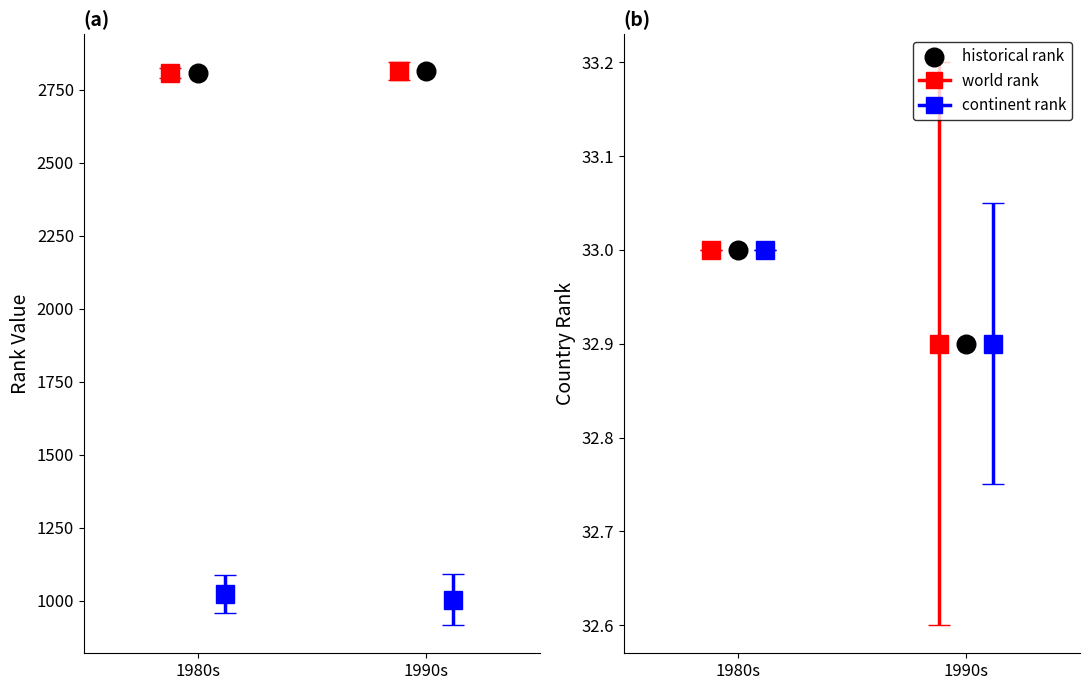

Which series has the largest total across all categories?

historical rank